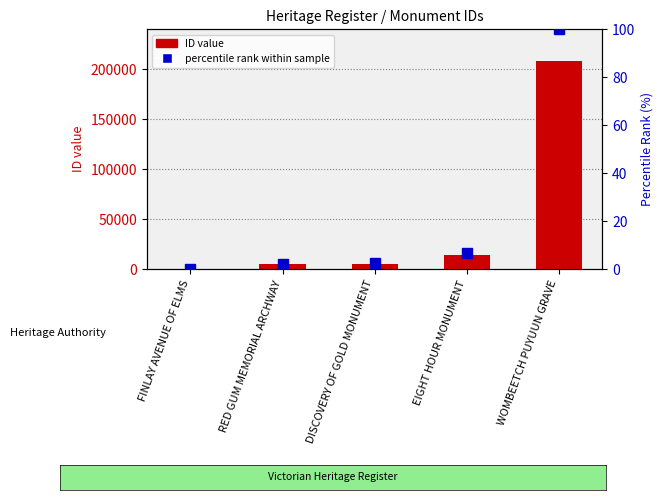

Between RED GUM MEMORIAL ARCHWAY and EIGHT HOUR MONUMENT, which series saw the biggest shift?

ID (Heritage Register)